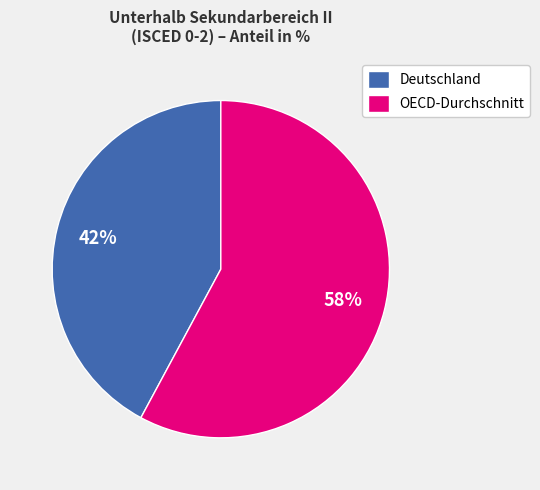

Is there any slice that represents more than half of the pie?

Yes